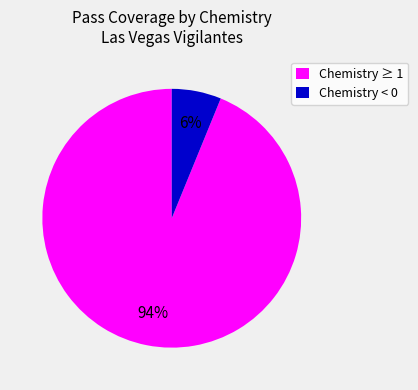

Which has a higher value, Chemistry ≥ 1 or Chemistry < 0?

Chemistry ≥ 1